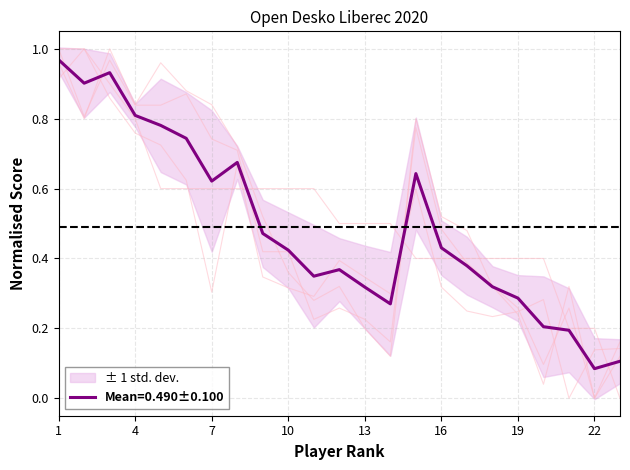

Is it true that Mean=0.490±0.100 equals 0.7 at 10?

False